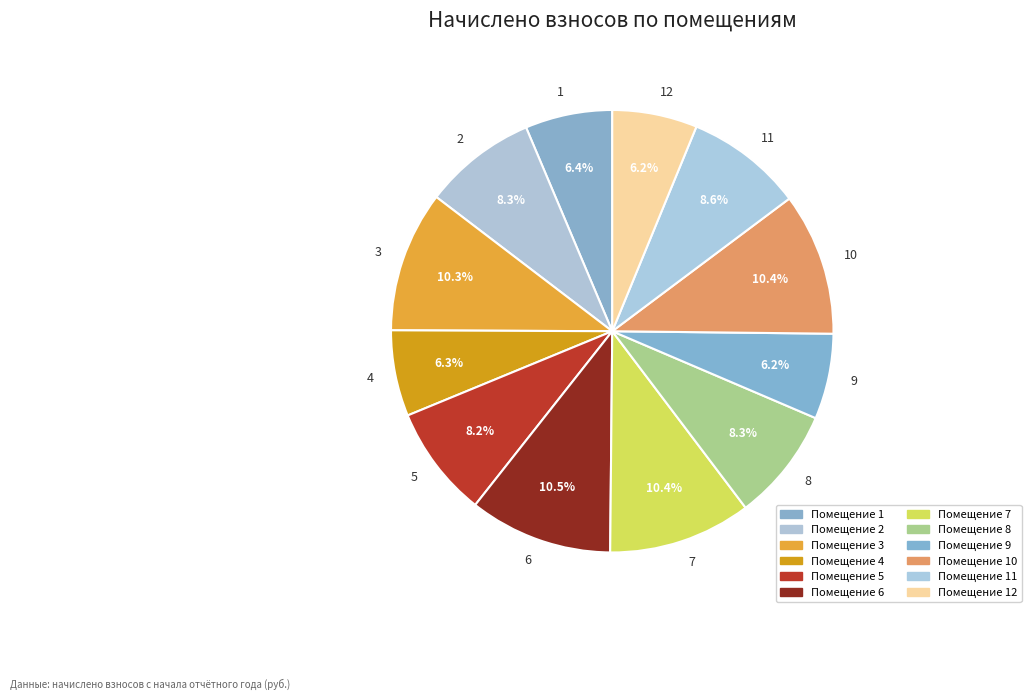

What is the ratio of the value at 10 to the value at 5?

1.3